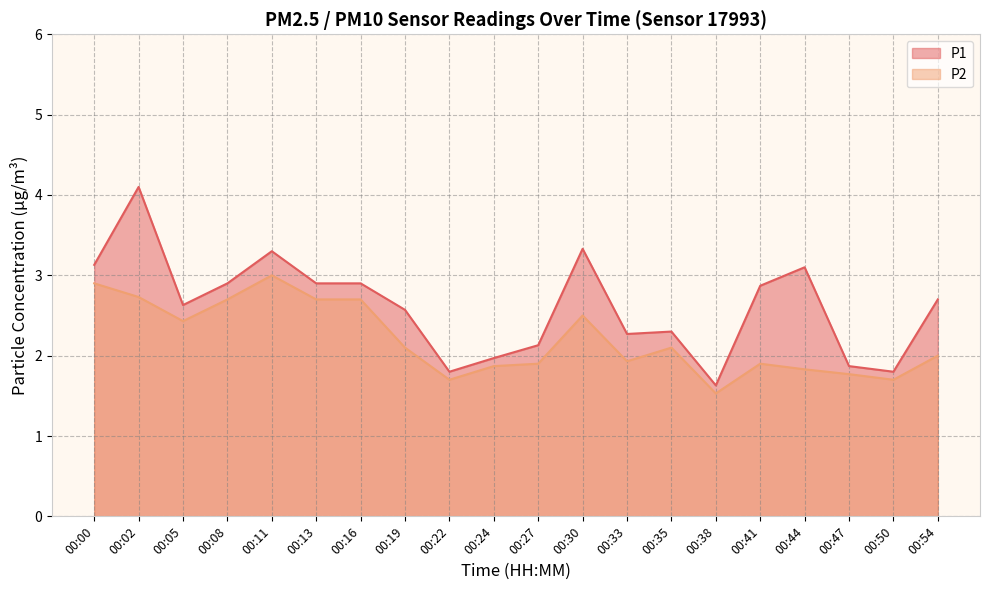

Does the chart have visible grid lines?

Yes